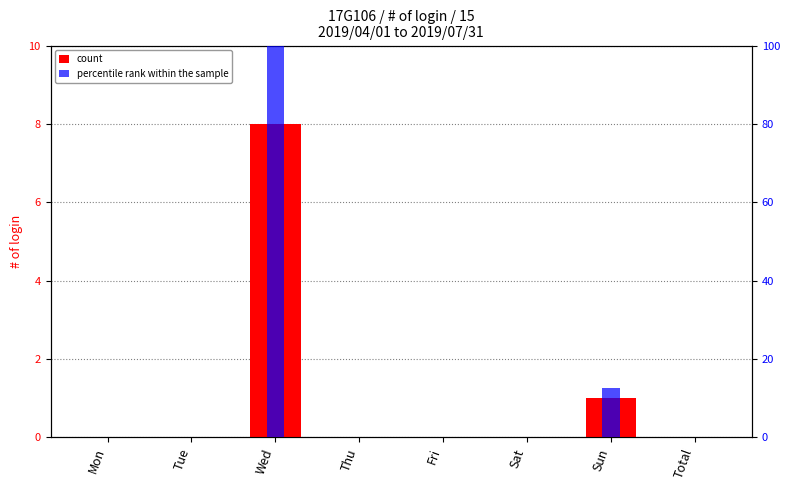

What value does the count series have at Sun?

1.0